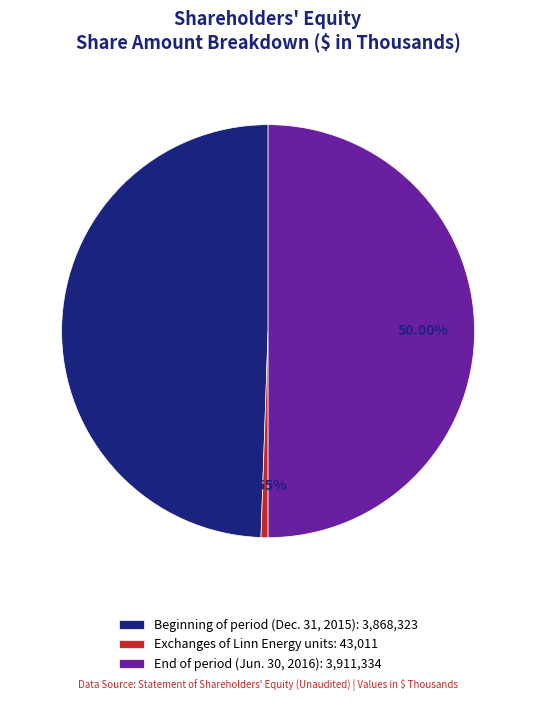

Combined, do End of period (Jun. 30, 2016): 3,911,334 and Beginning of period (Dec. 31, 2015): 3,868,323 account for over 50%?

Yes